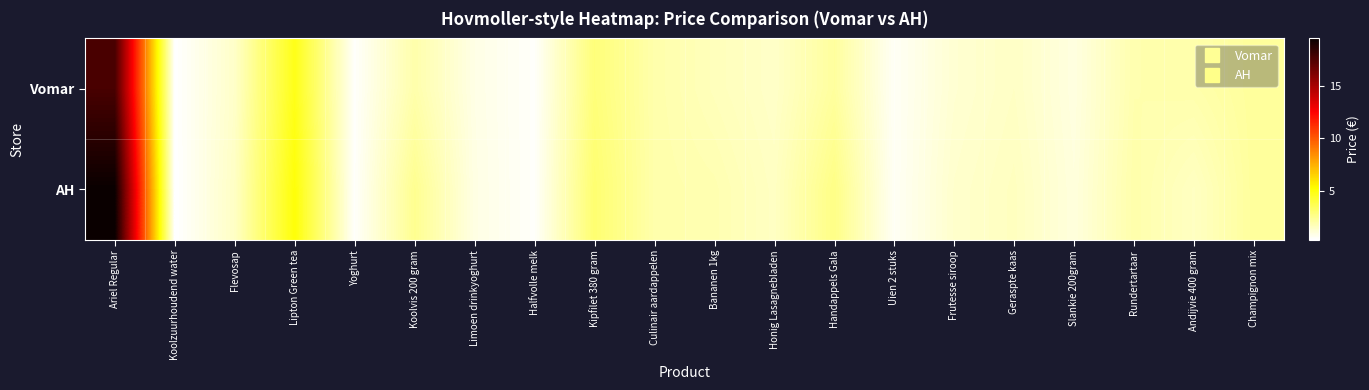

List the series in order of their overall mean, lowest first.

Vomar, AH